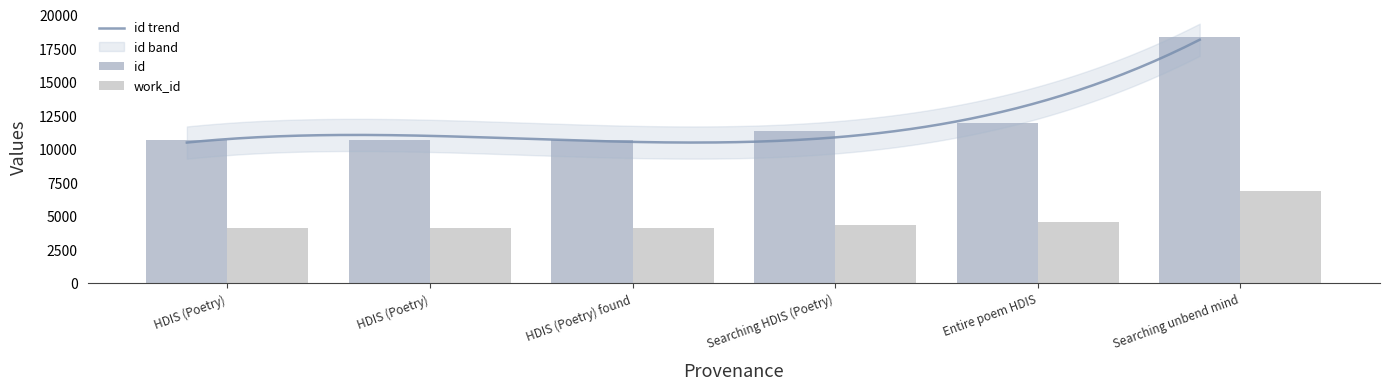

Which series has the largest range (max minus min)?

id